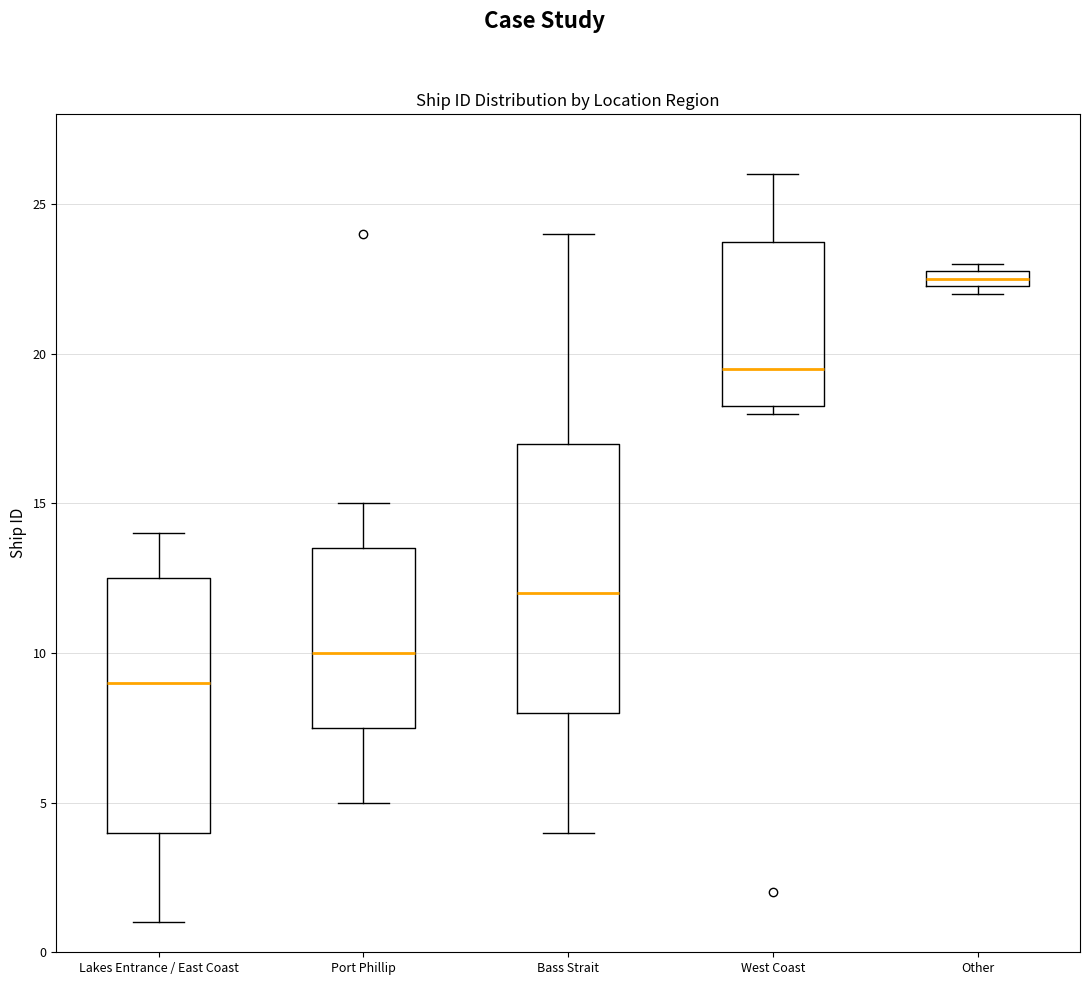

Which box has the lowest median line?

Lakes Entrance / East Coast